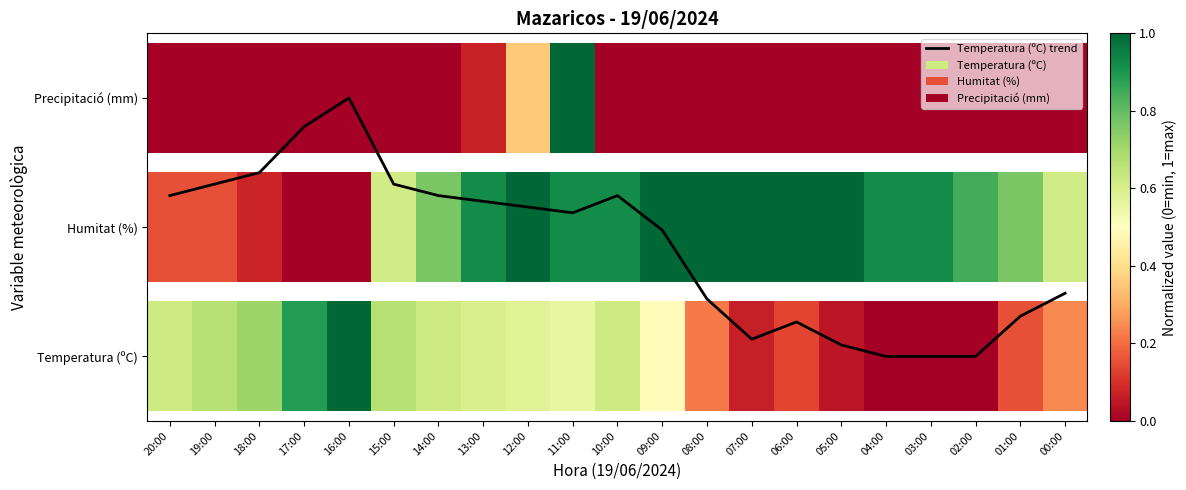

How many values exceed 1?

11